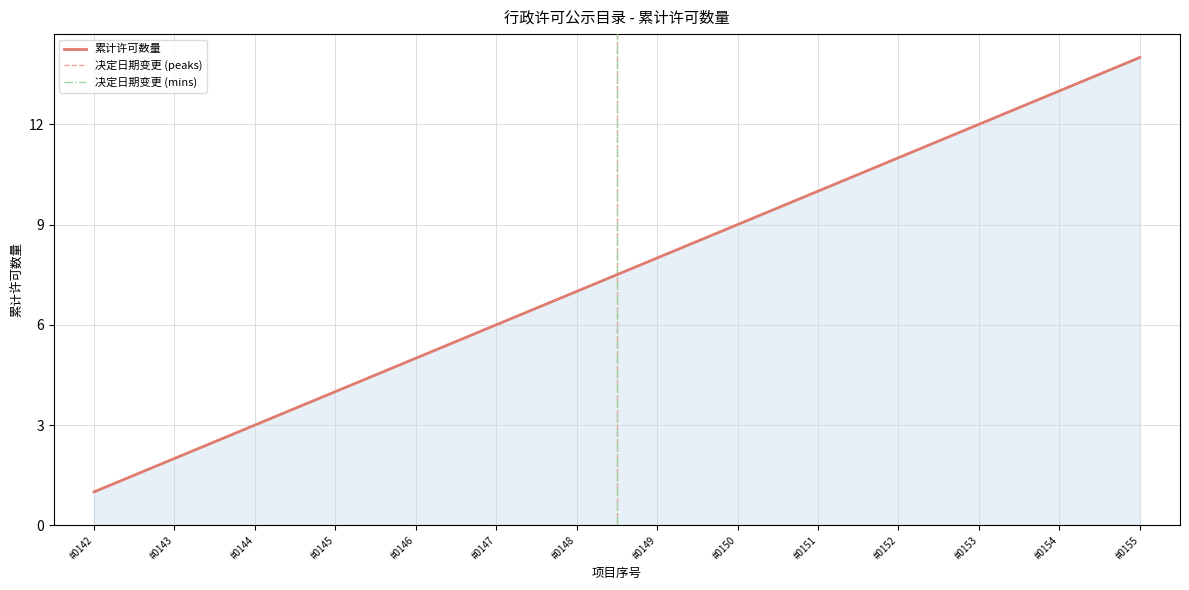

List the labels in order of 累计许可数量 value, smallest first.

#0142, #0143, #0144, #0145, #0146, #0147, #0148, #0149, #0150, #0151, #0152, #0153, #0154, #0155